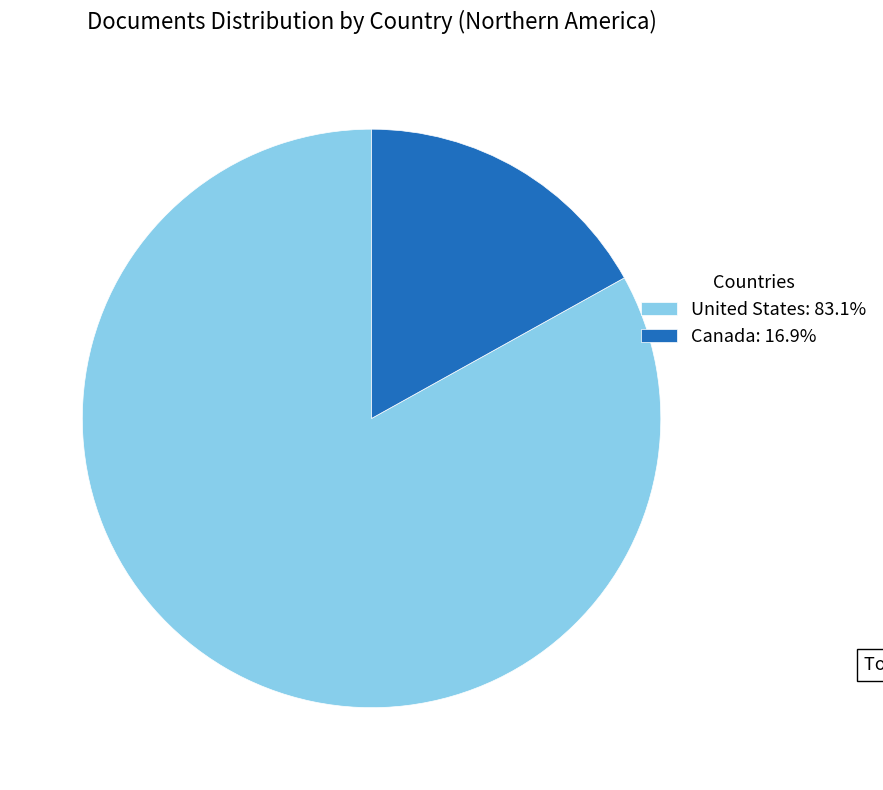

Is the sum of United States: 83.1% and Canada: 16.9% greater than half?

Yes